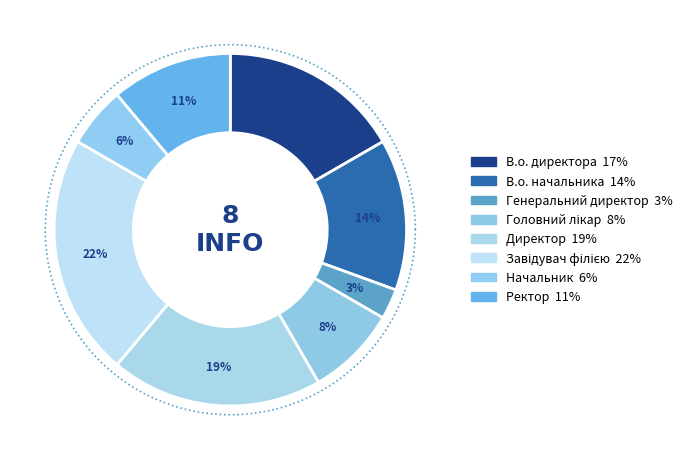

Is there a majority slice in this chart?

No